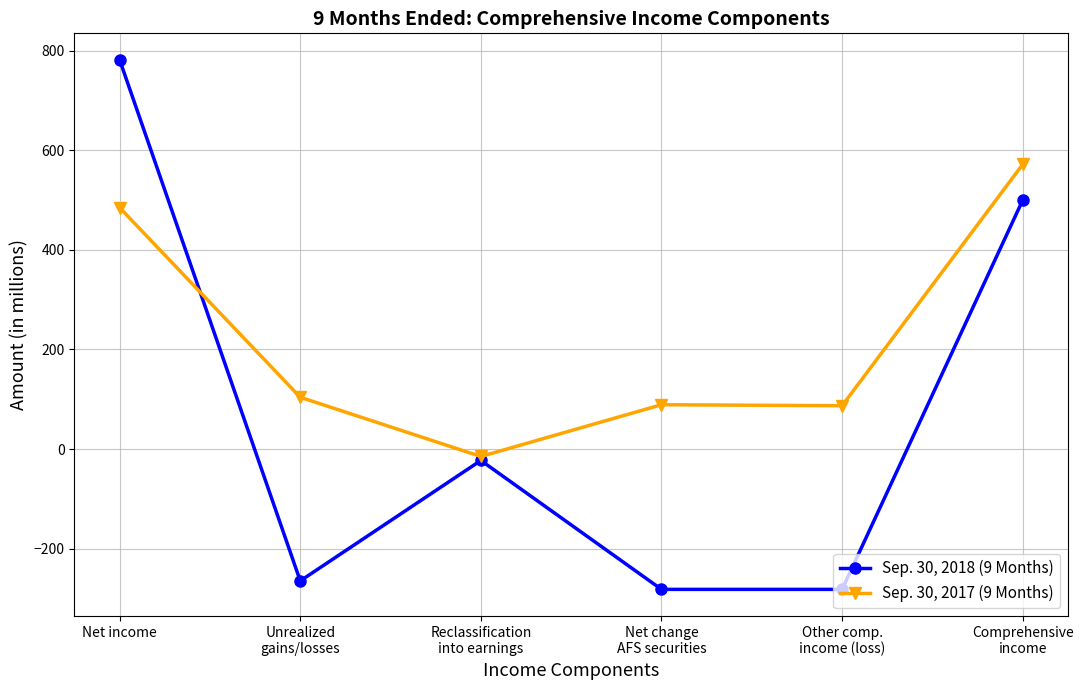

What value does the Sep. 30, 2018 (9 Months) series have at Net income, to the nearest 50?

800